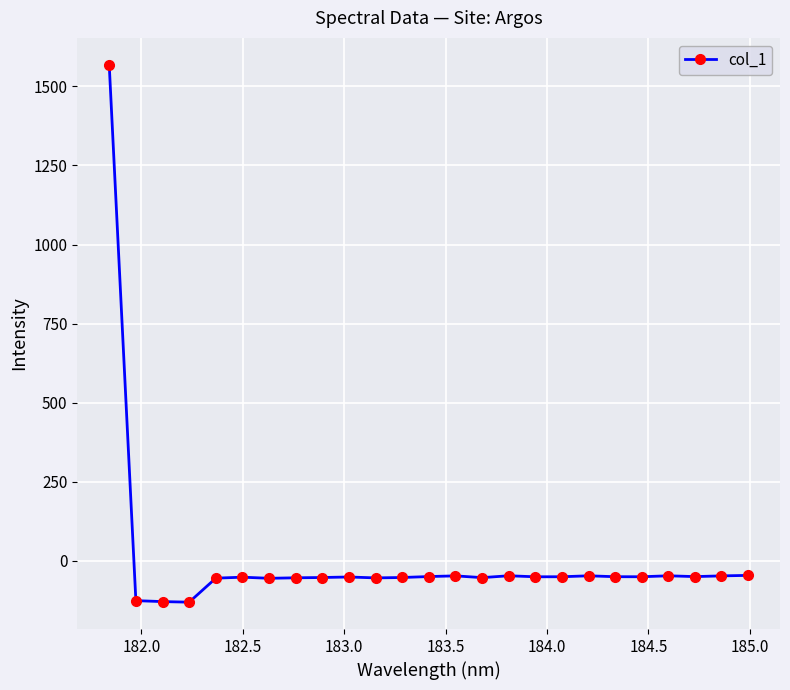

How many lines are shown in the chart?

1